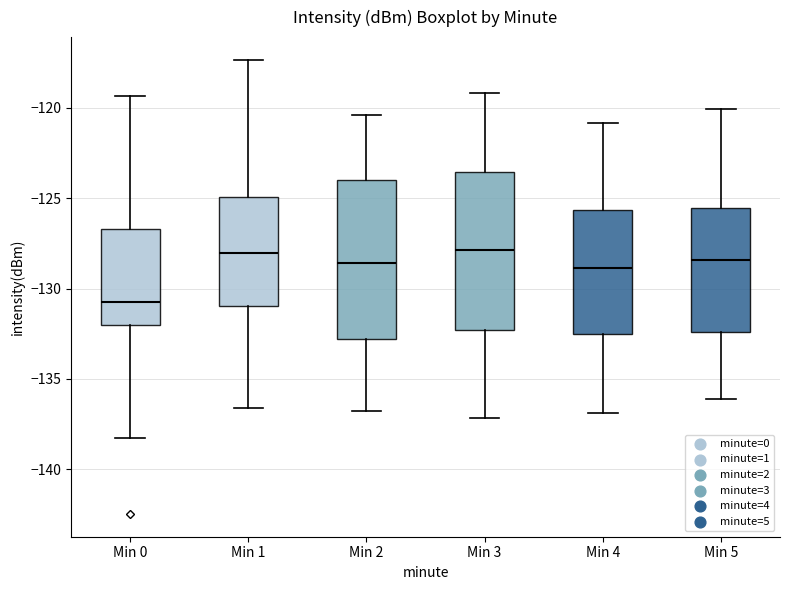

Where is the upper edge of the box for Min 4 on the y-axis? The values are not printed on the chart, so give them approximately, as read against the axis.

-125.5